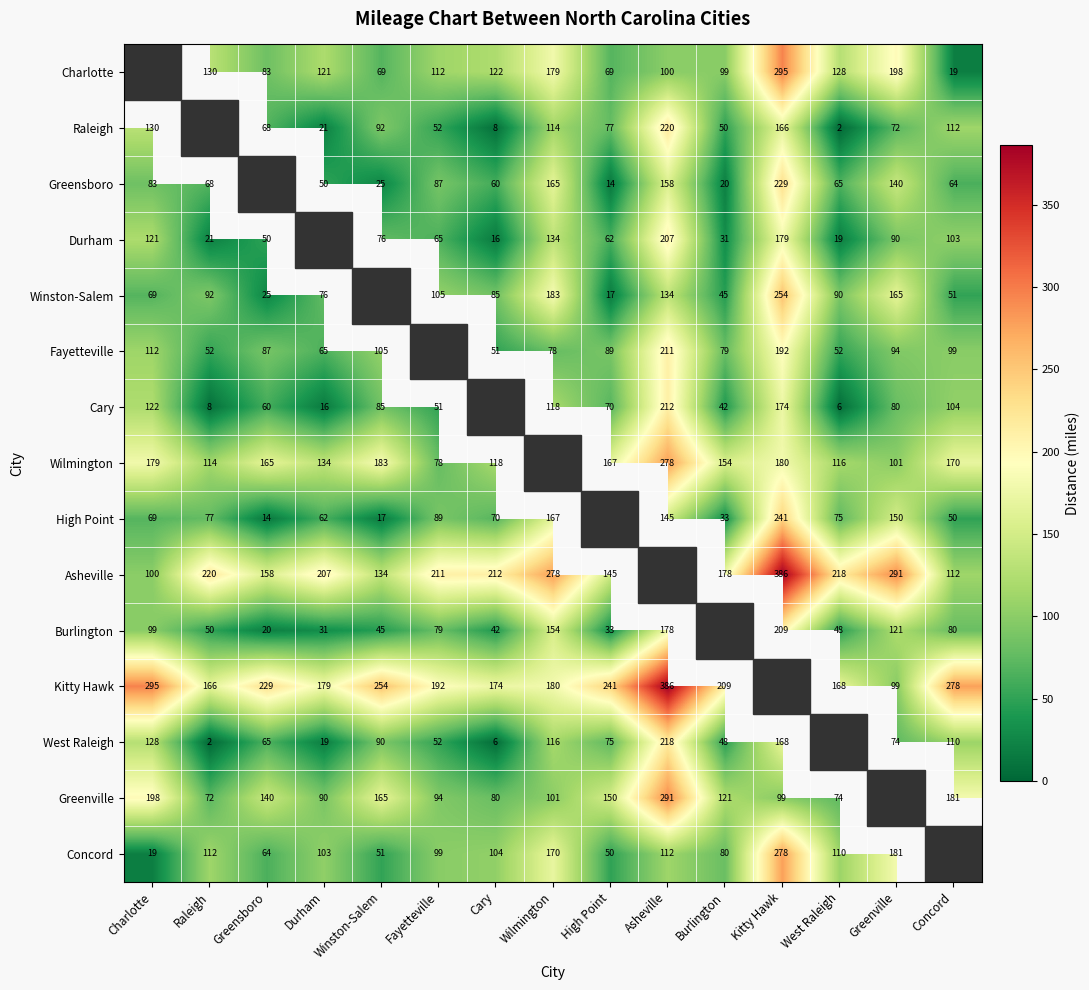

Is the value of Burlington at Wilmington greater than the value of Asheville at Durham?

No